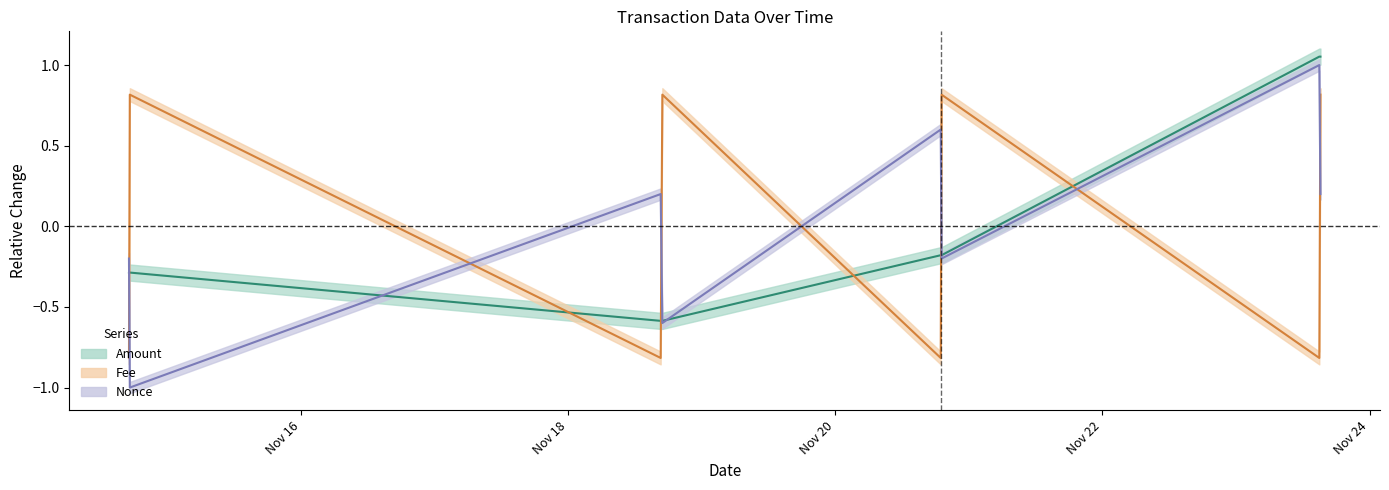

Which series has the largest total across all categories?

Fee